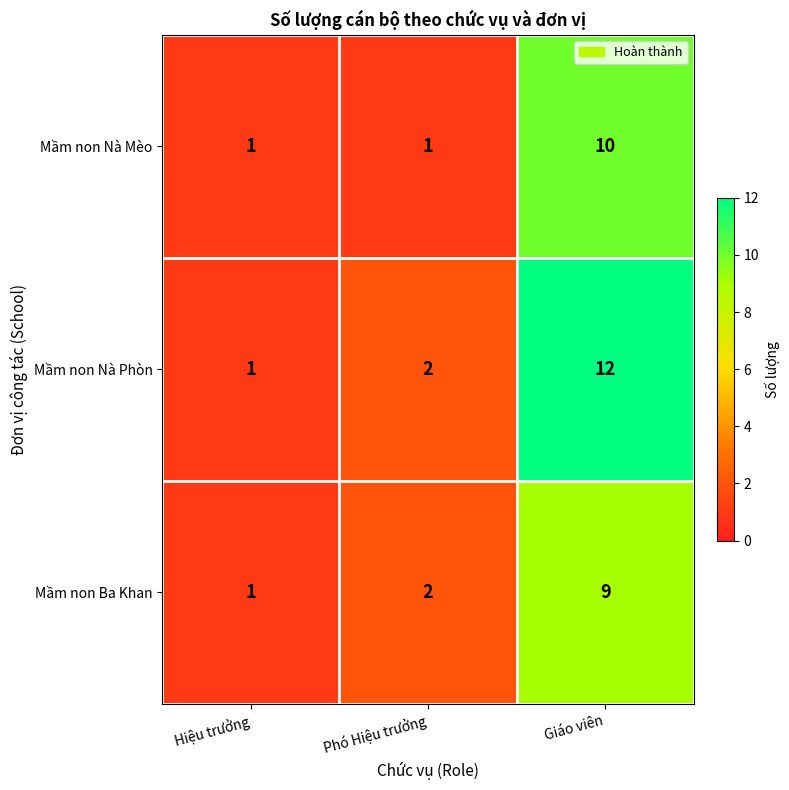

Reading right to left, extract all data points from this chart.

Mầm non Nà Mèo: 10	1	1
Mầm non Nà Phòn: 12	2	1
Mầm non Ba Khan: 9	2	1